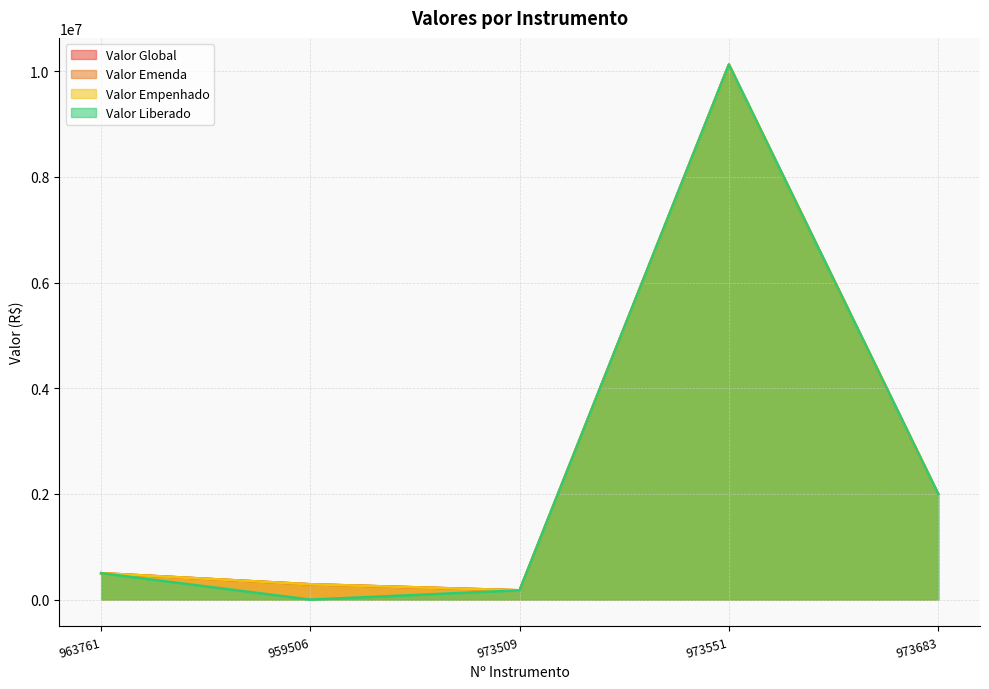

True or false: Valor Liberado and Valor Global intersect in this chart.

False